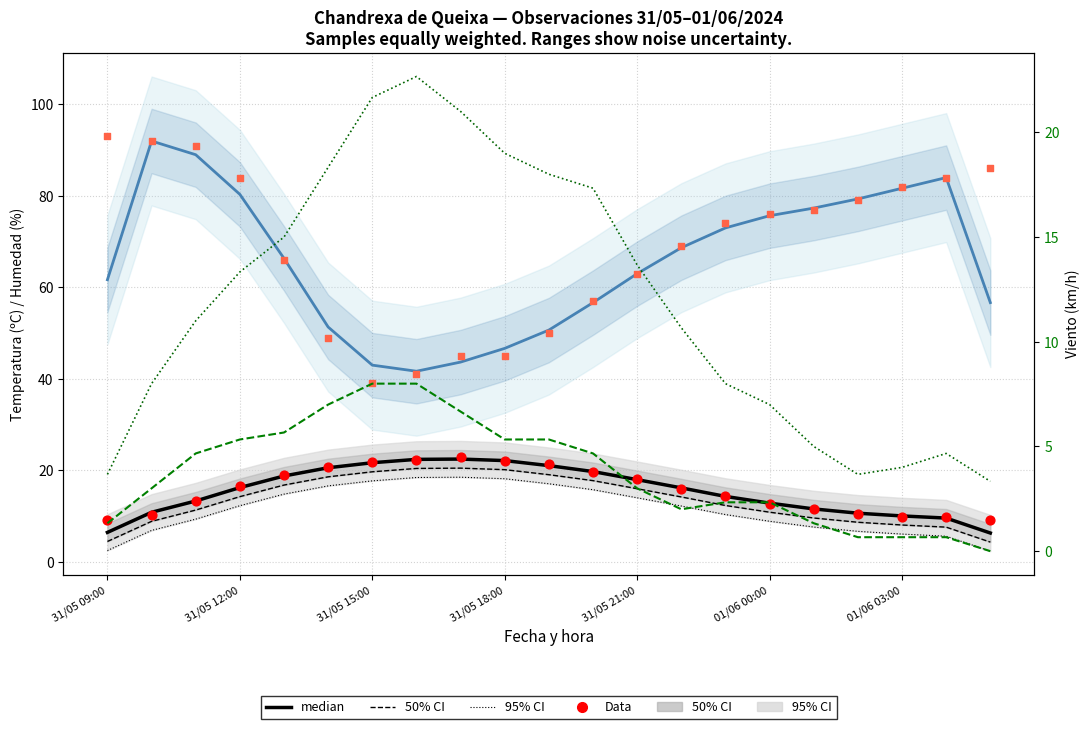

Which series reaches the maximum Y coordinate?

Humedad (%)